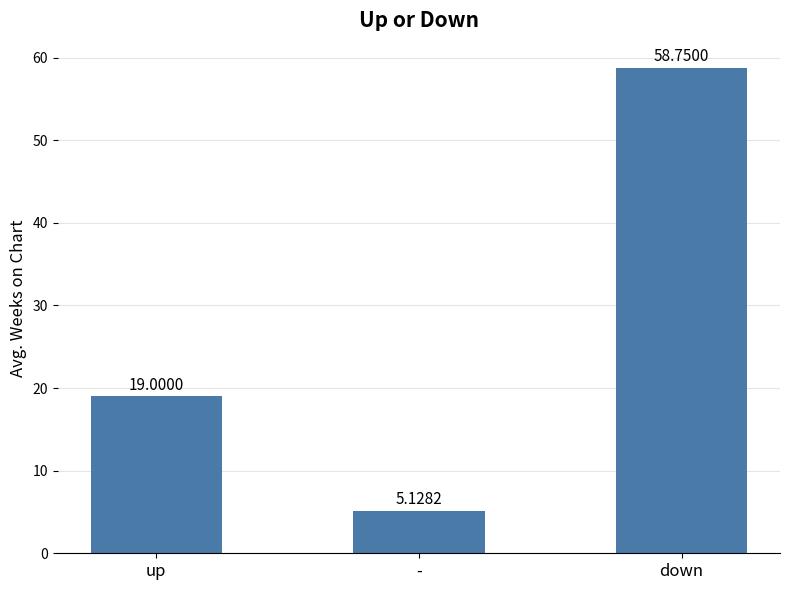

What is the change in value from up to -?

-13.9